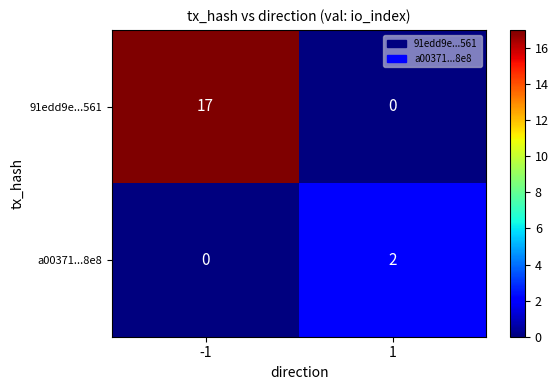

The value of a00371...8e8 at -1 is 0. True or false?

True